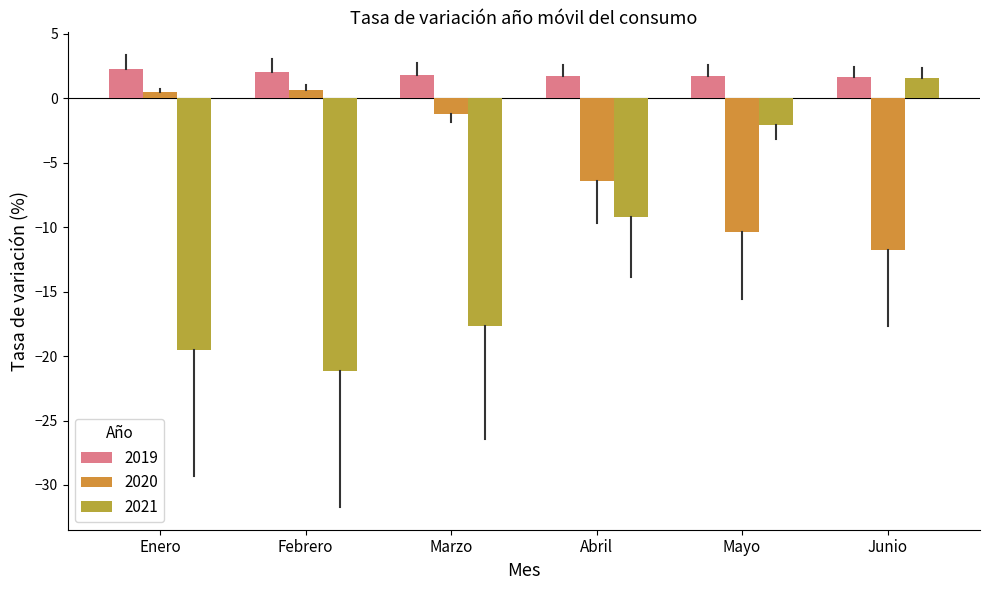

Reading right to left, transcribe all the data shown in this chart.

2019: 1.6	1.7	1.7	1.8	2.1	2.2
2020: -11.8	-10.4	-6.4	-1.2	0.7	0.5
2021: 1.6	-2.1	-9.2	-17.6	-21.1	-19.5